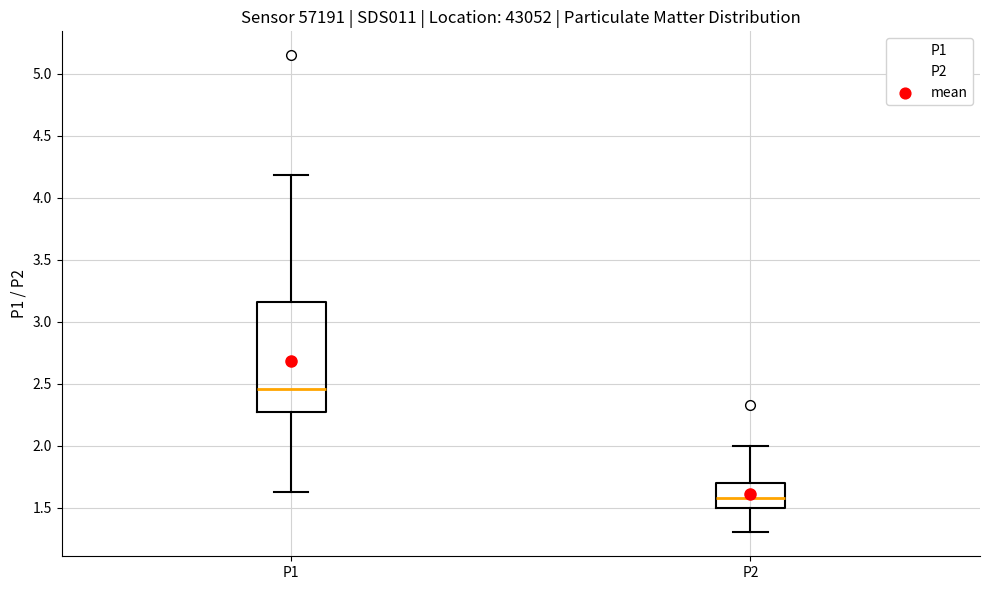

Which box is the tallest, from its lower edge to its upper edge?

P1